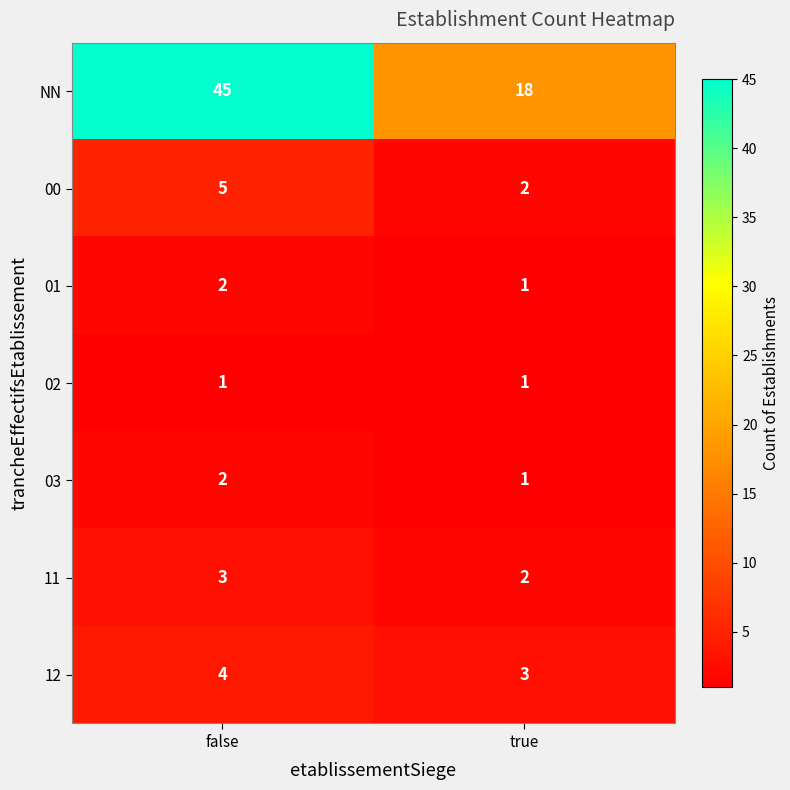

What is the minimum value shown in the chart?

1